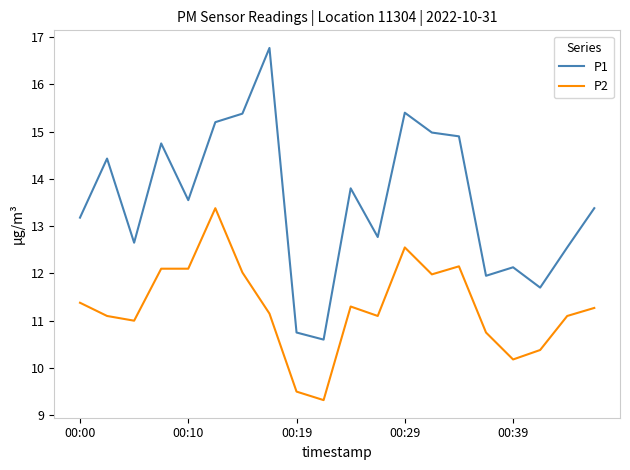

What is the lowest value of the P1 series?

10.6